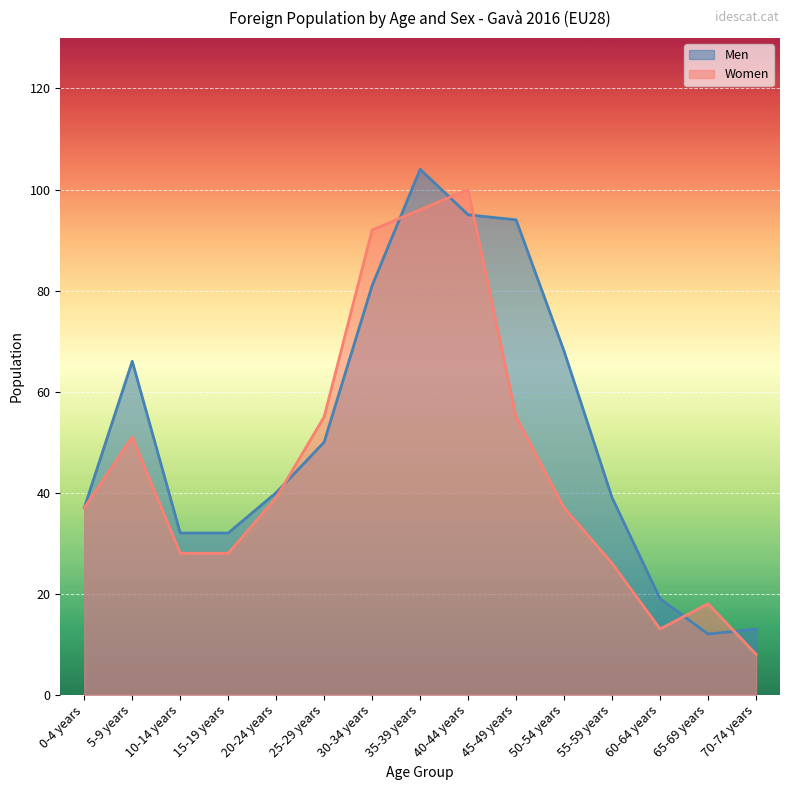

The Women series shows 92 at 30-34 years. True or false?

True